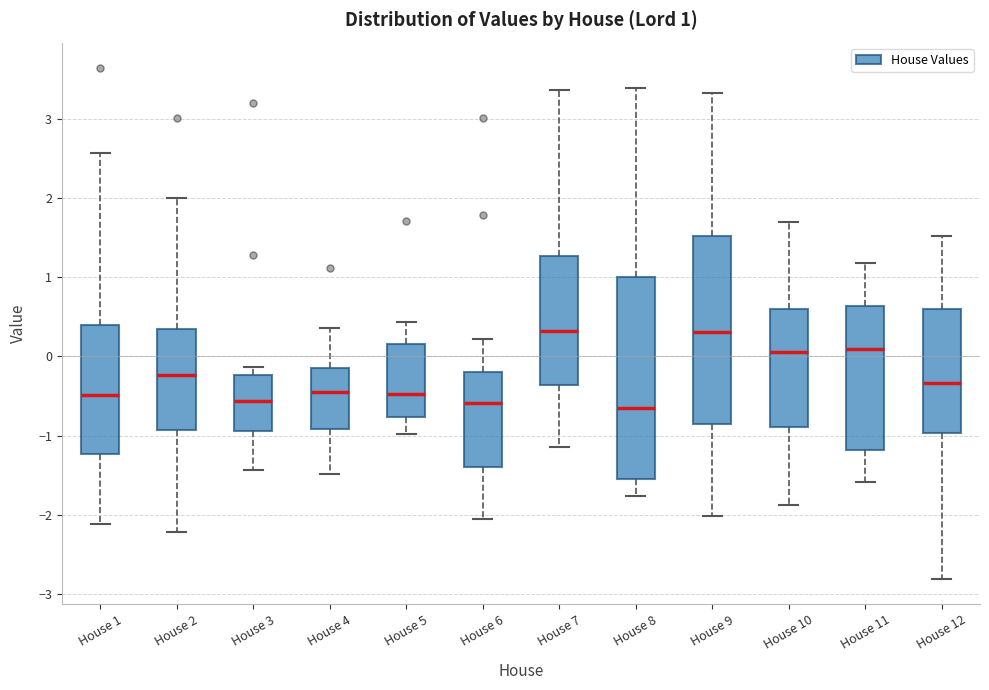

Comparing the boxes themselves (not the whiskers), which one is the tallest?

House 8